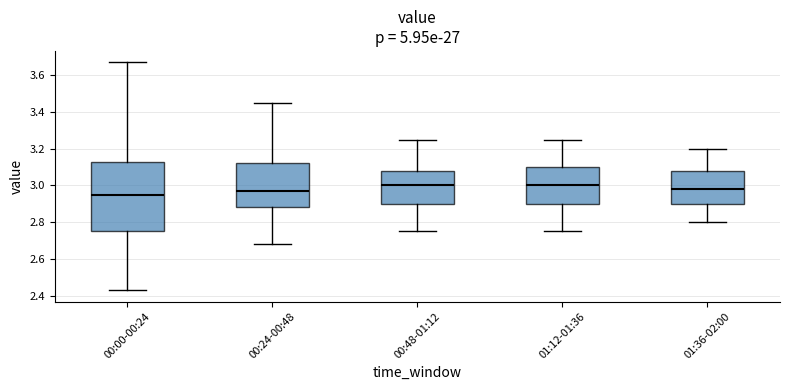

Comparing the boxes themselves (not the whiskers), which one is the tallest?

00:00-00:24